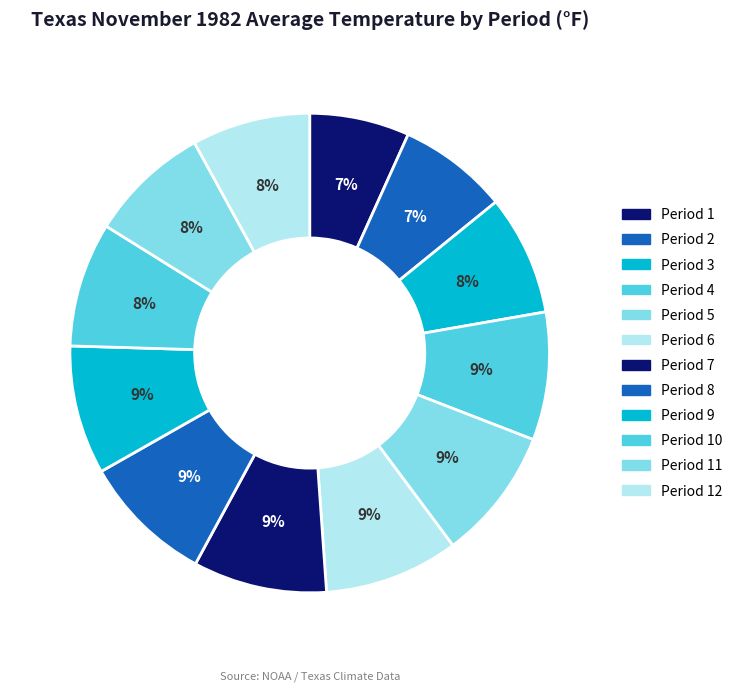

Count the number of slices in the pie.

12